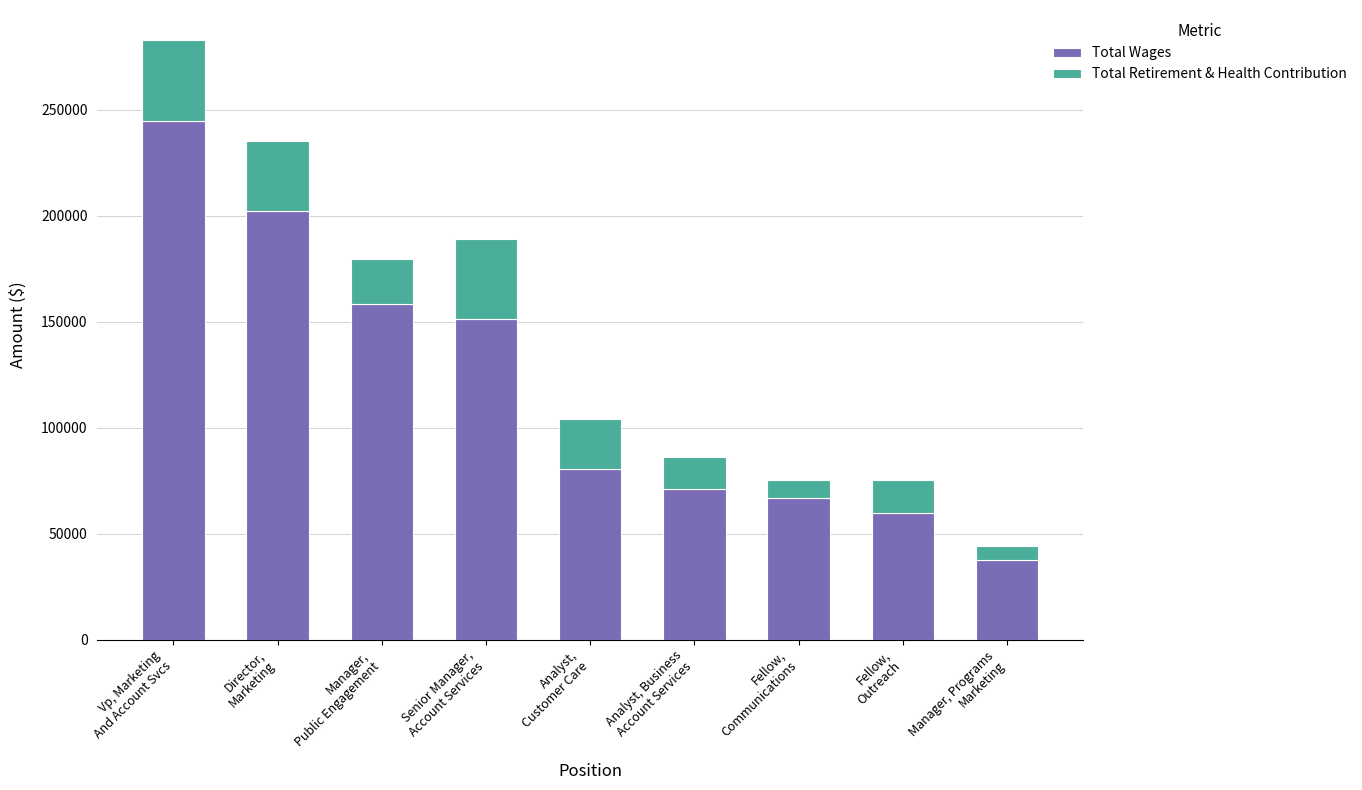

What is the minimum value for Total Wages?

37494